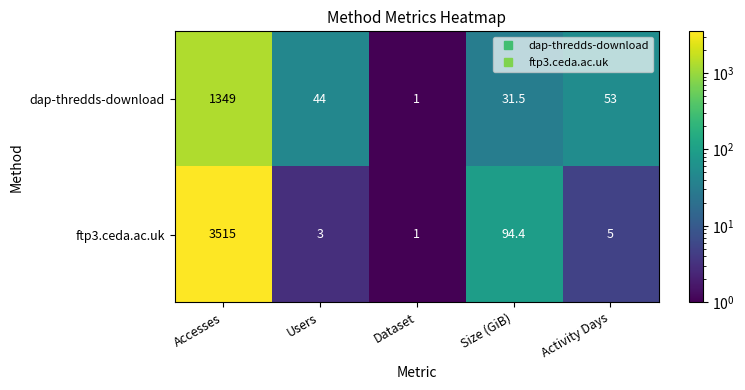

What is the smallest value displayed?

1.0